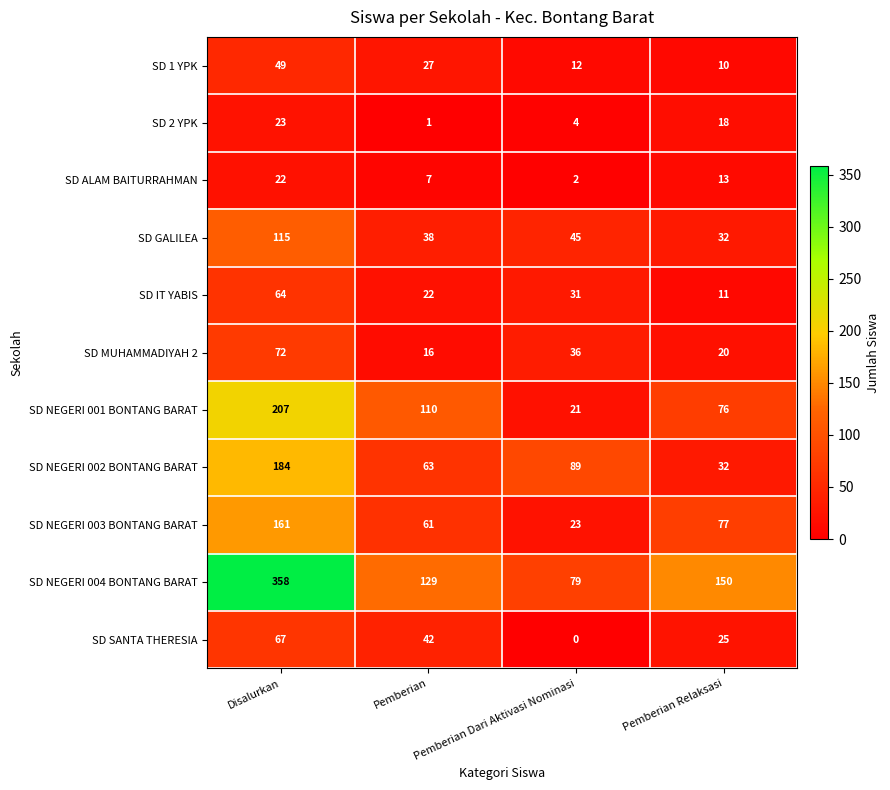

The value of SD SANTA THERESIA at Disalurkan is 40. True or false?

False